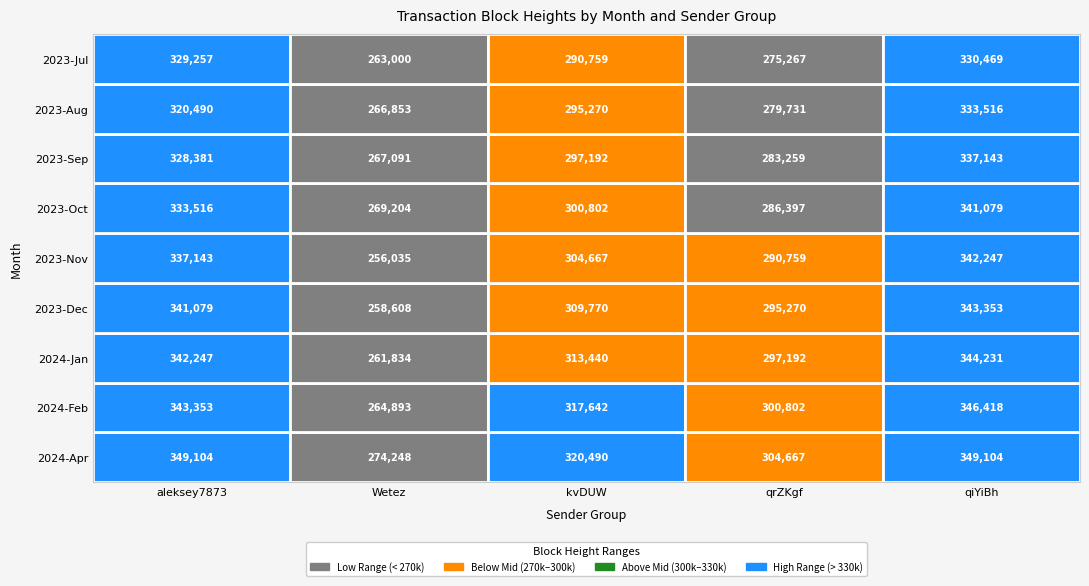

Is the value of qiYiBh at 5 greater than the value of qrZKgf at 4?

Yes